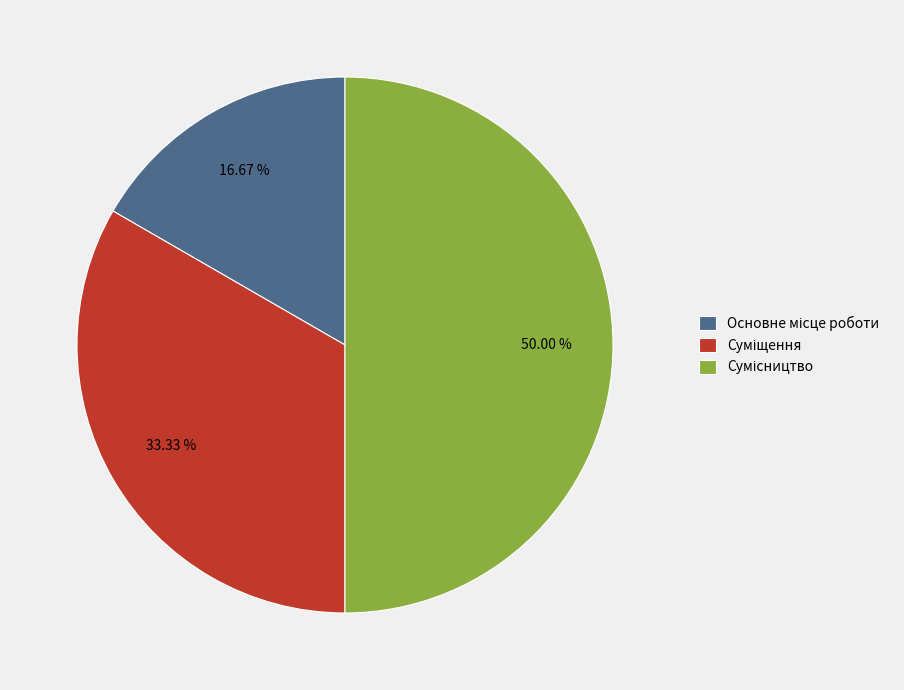

Does Сумісництво account for over 50% of the chart?

No